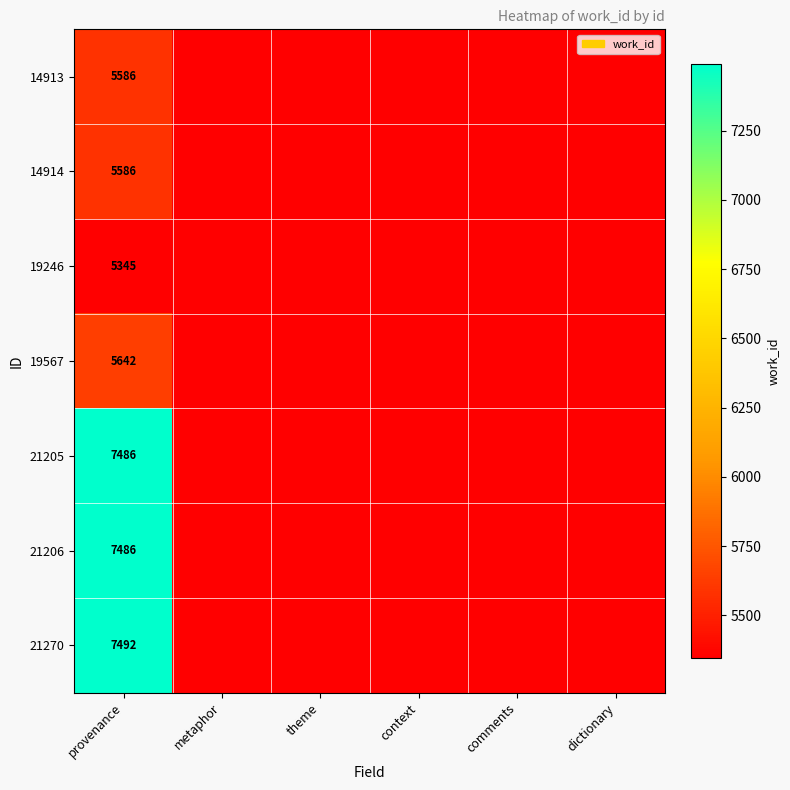

True or false: 14914 has a value of 8384 at provenance.

False